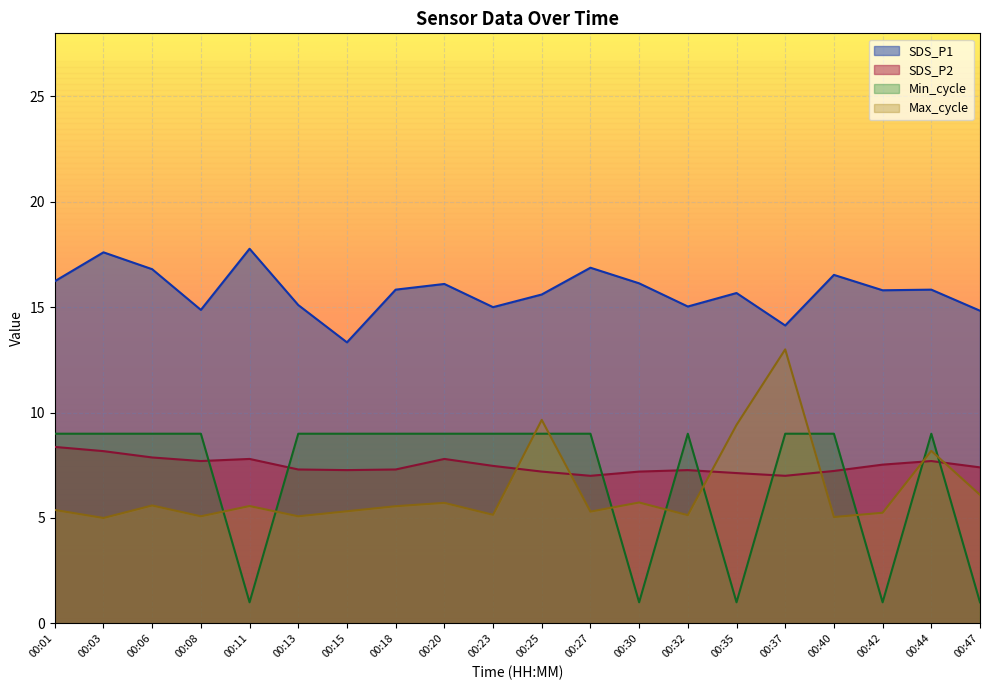

What is the total value across all series at 00:15?

34.9